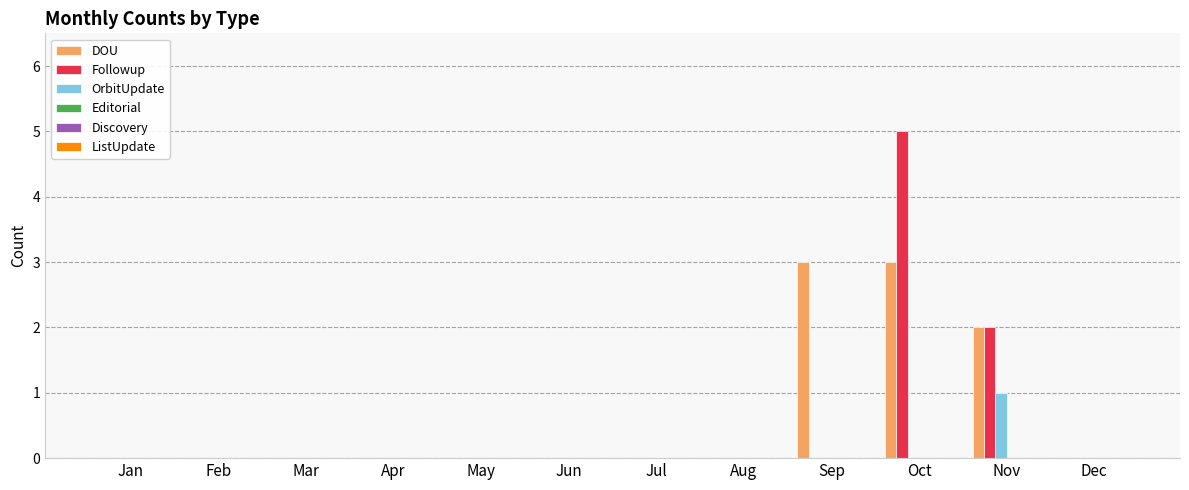

What is the sum of all Followup values?

7